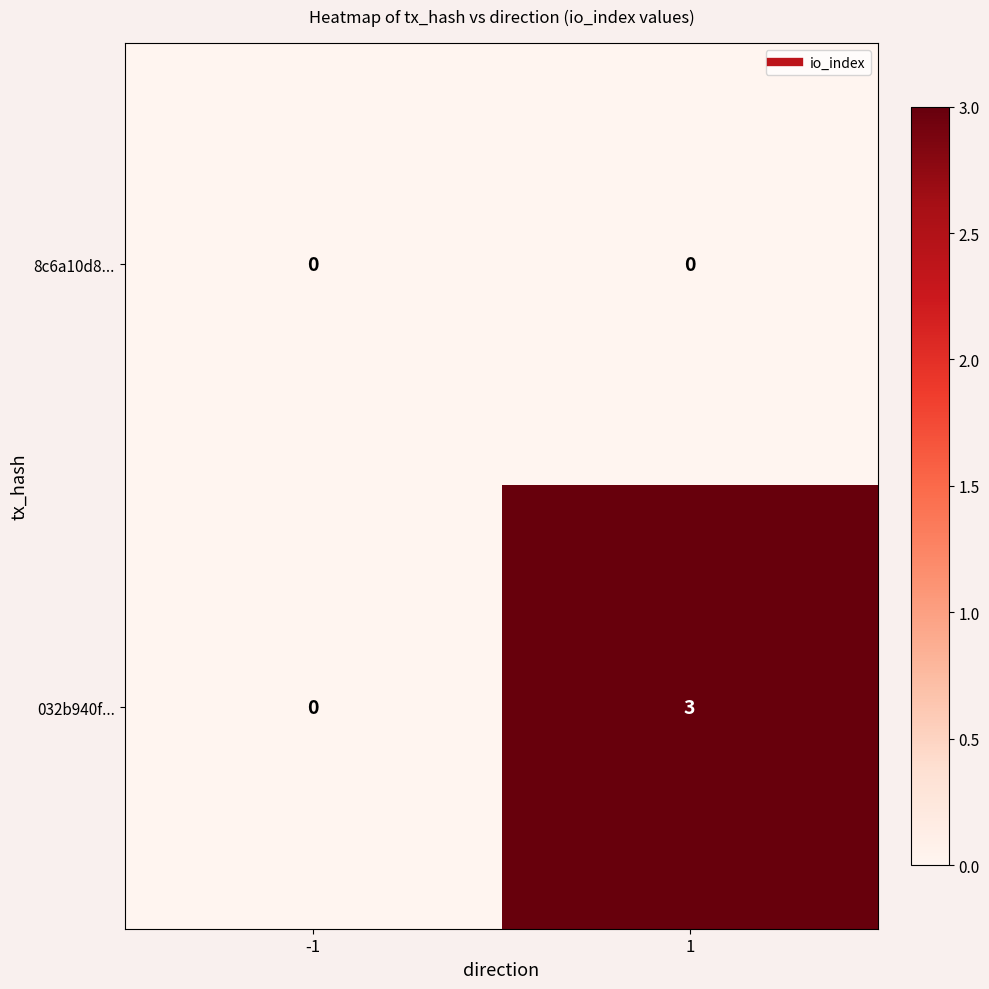

Which series has the widest spread of values?

032b940f...